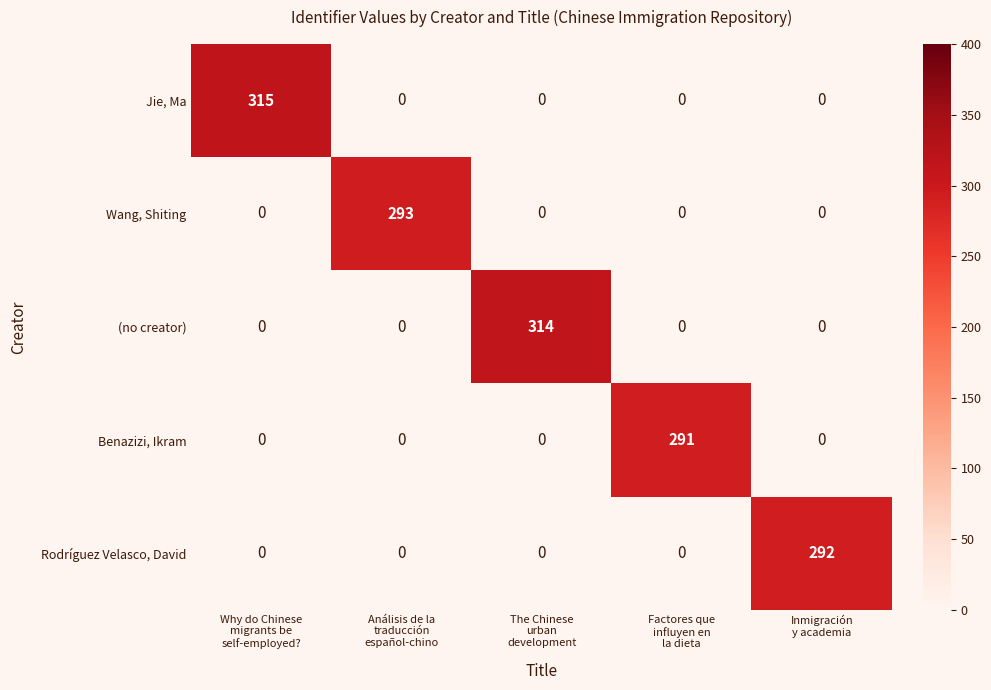

Which series changed the most between The Chinese
urban
development and Factores que
influyen en
la dieta?

(no creator)